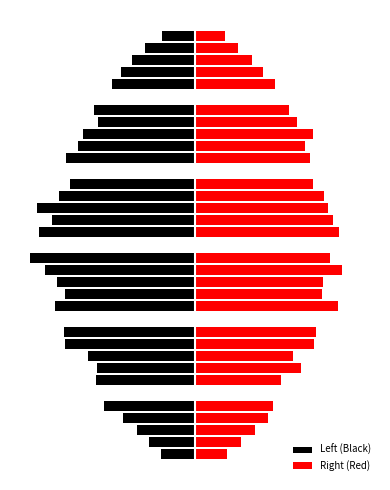

What value does the Left (Black) series have at 16?

-17.1